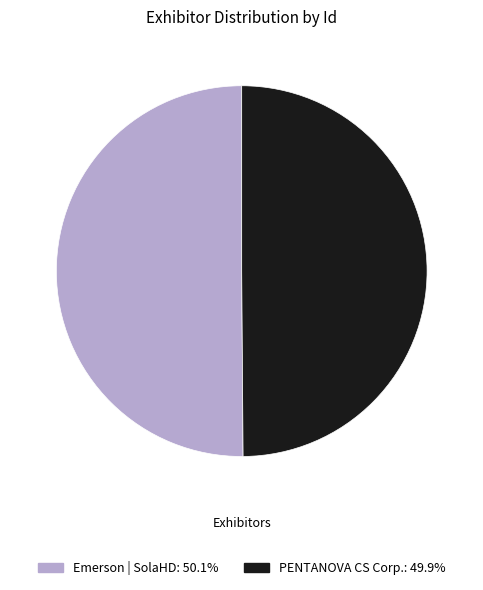

Count the number of slices in the pie.

2